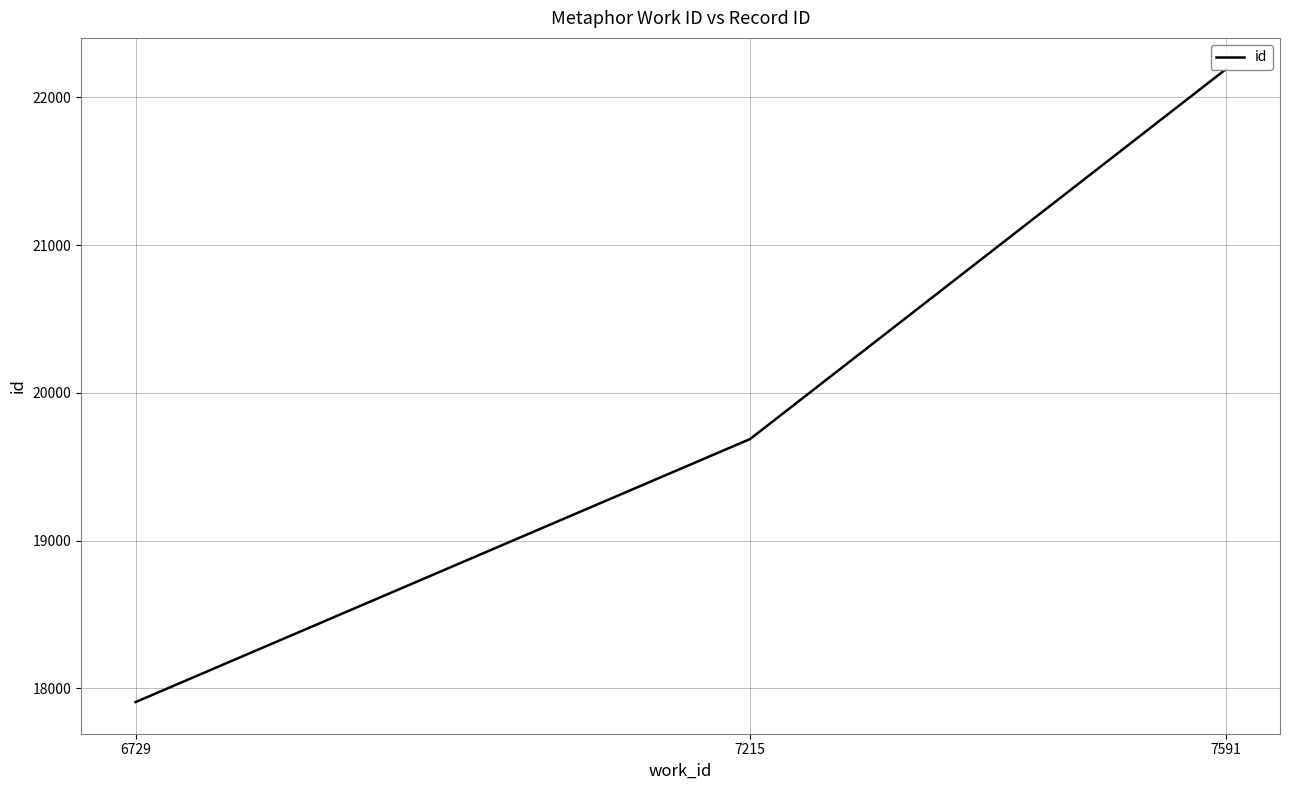

The value at 7215 is 6547. True or false?

False